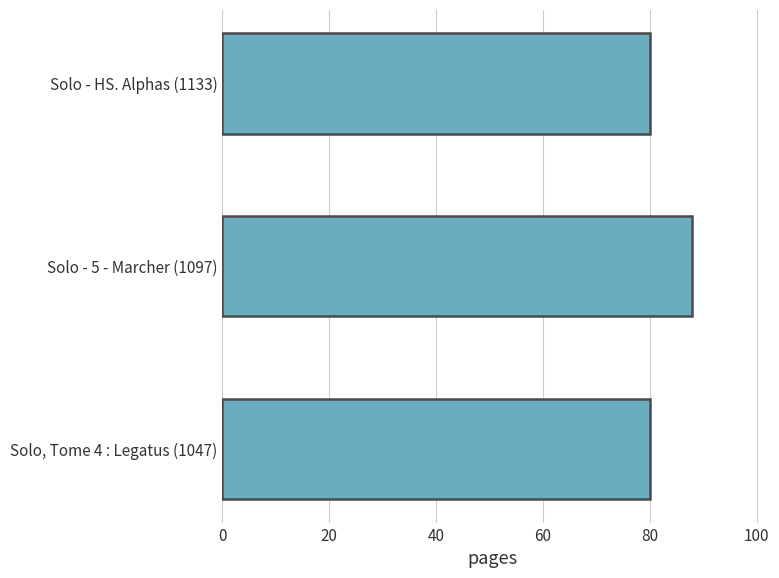

Approximately how many times larger is the value at Solo, Tome 4 : Legatus (1047) compared to Solo - HS. Alphas (1133)?

1.0